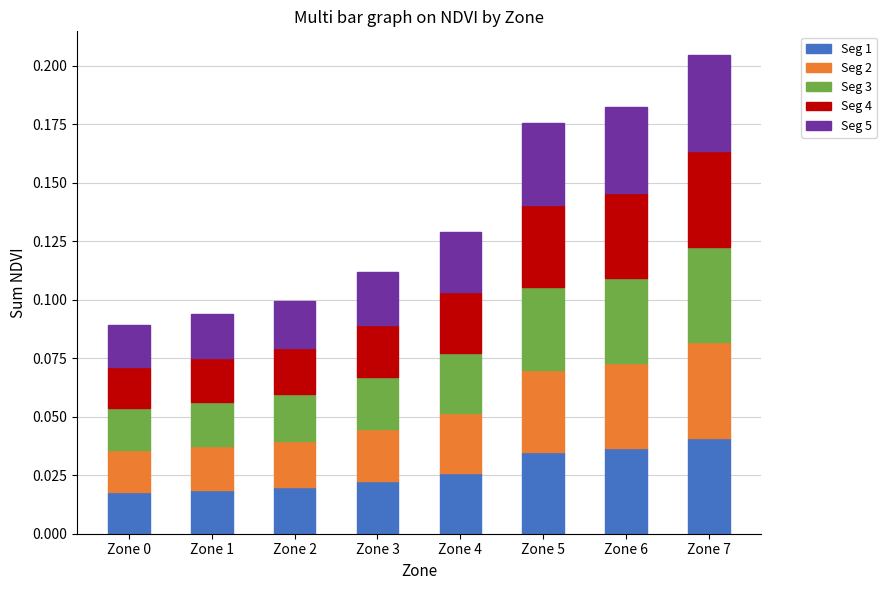

At which category is the sum across all series the highest?

Zone 7